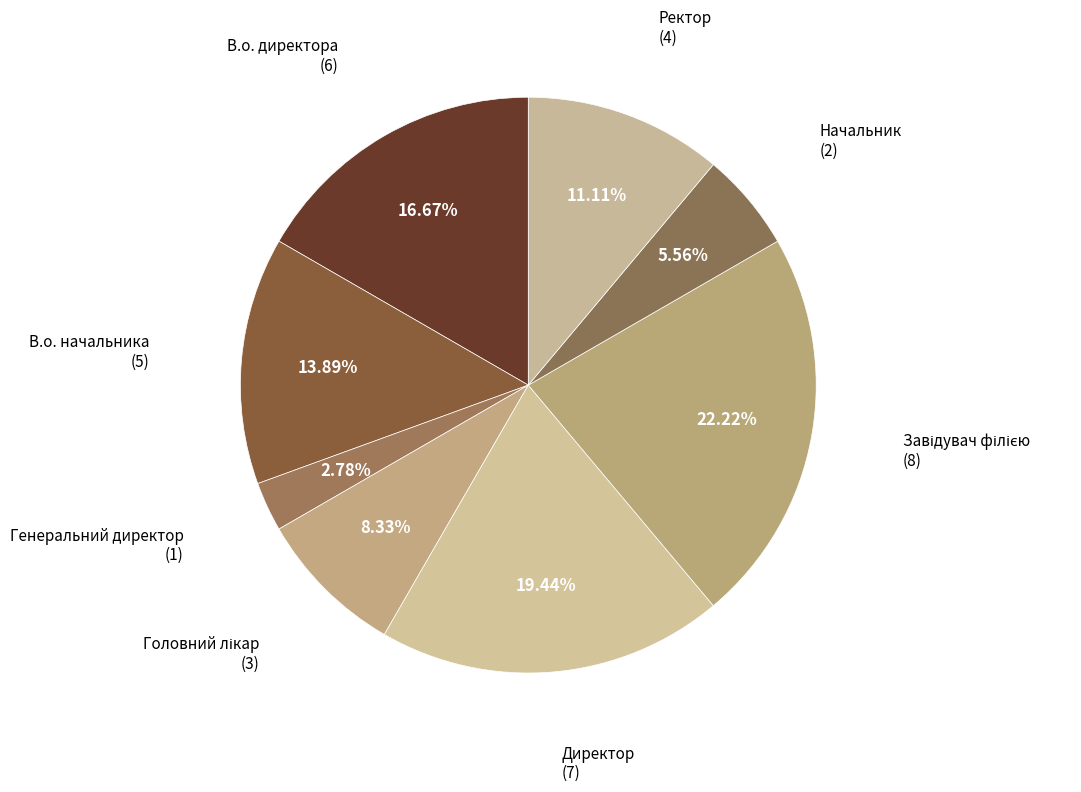

Count the number of slices in the pie.

8